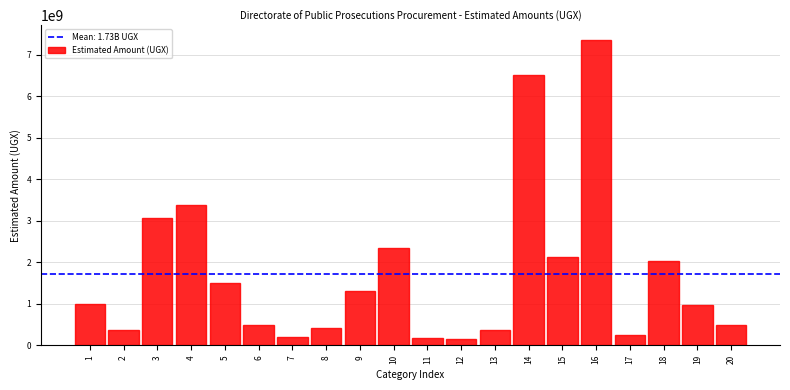

What is the change in value from 9 to 20?

-800000000